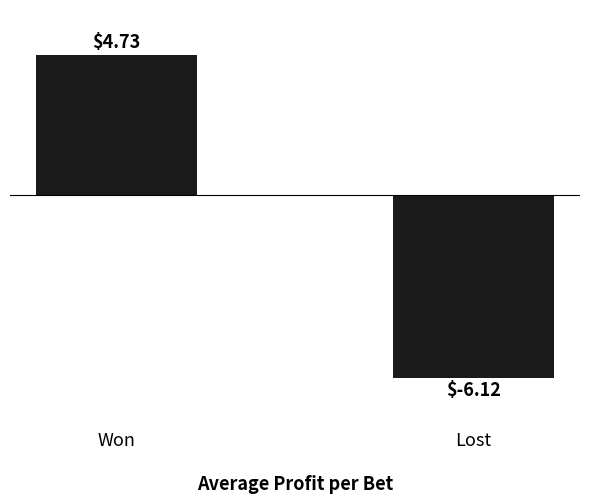

Rank the categories by value from lowest to highest.

Lost, Won